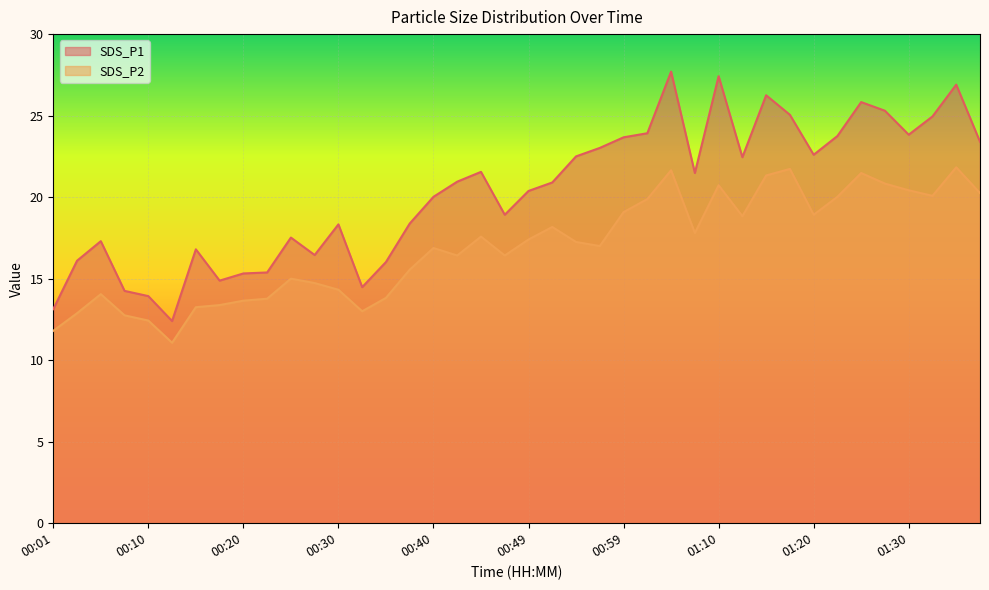

True or false: SDS_P1 has a value of 23.4 at 01:37.

True